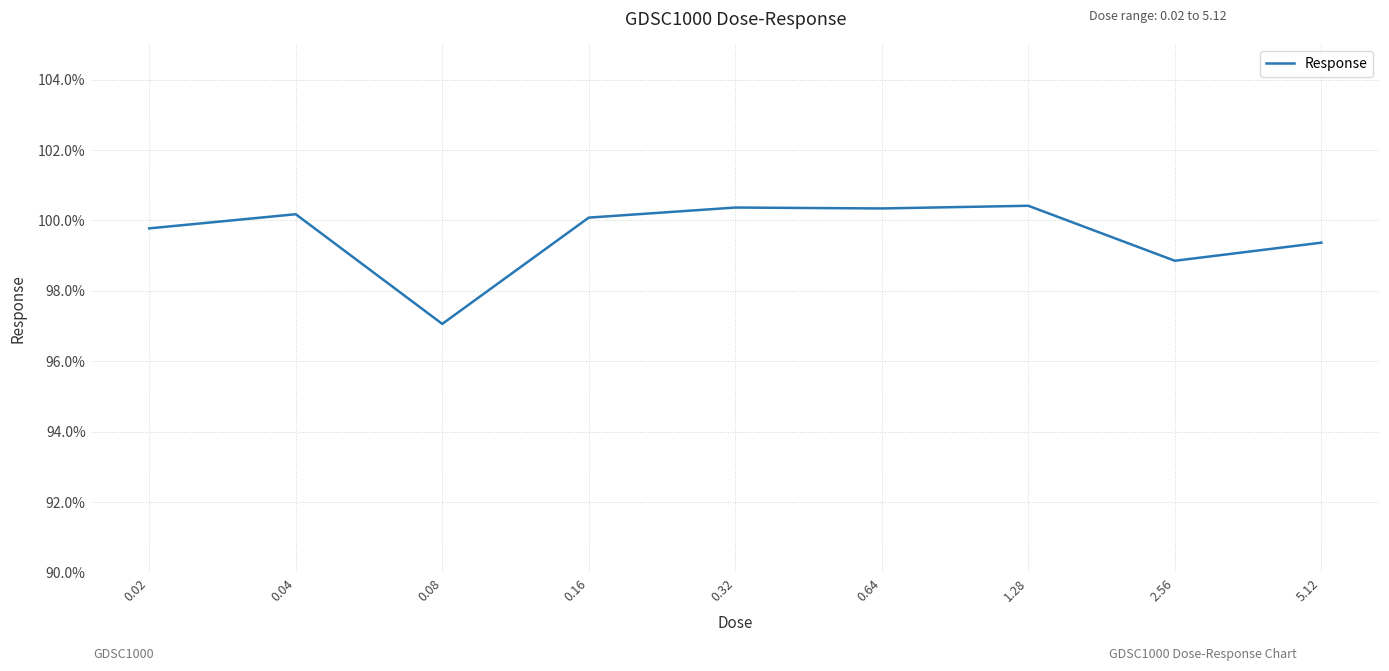

The value at 5.12 is 49.2. True or false?

False